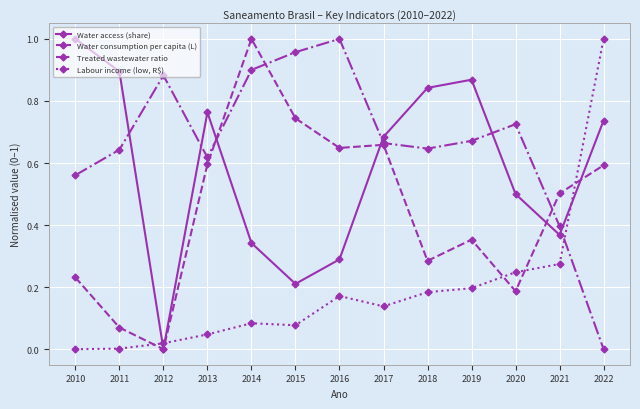

After their last crossing, which series has the higher values: Water consumption per capita (L) or Treated wastewater ratio?

Water consumption per capita (L)